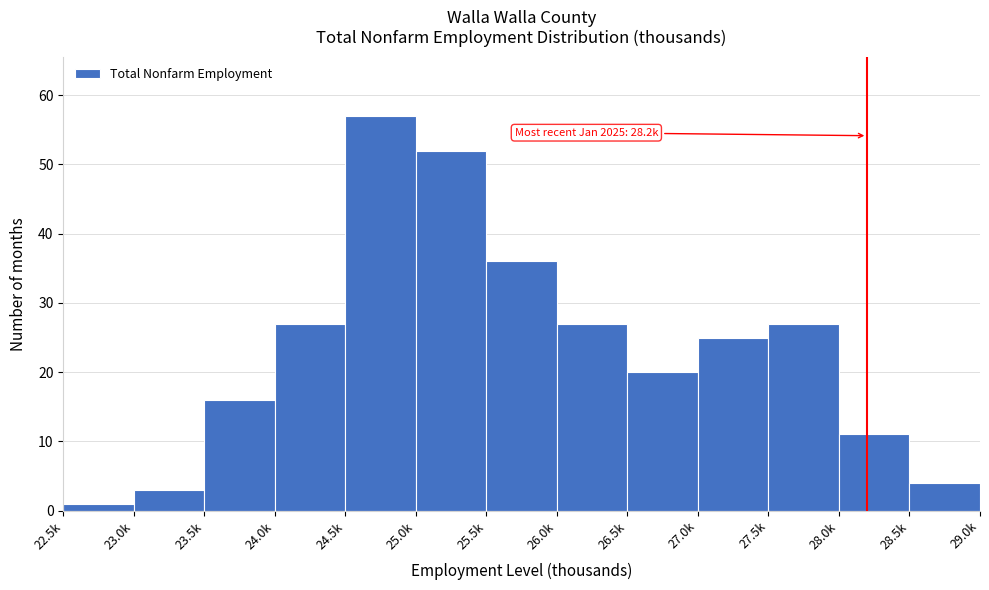

Reading left to right, extract all data points from this chart.

22.5k=1	23.0k=3	23.5k=16	24.0k=27	24.5k=57	25.0k=52	25.5k=36	26.0k=27	26.5k=20	27.0k=25	27.5k=27	28.0k=11	28.5k=4